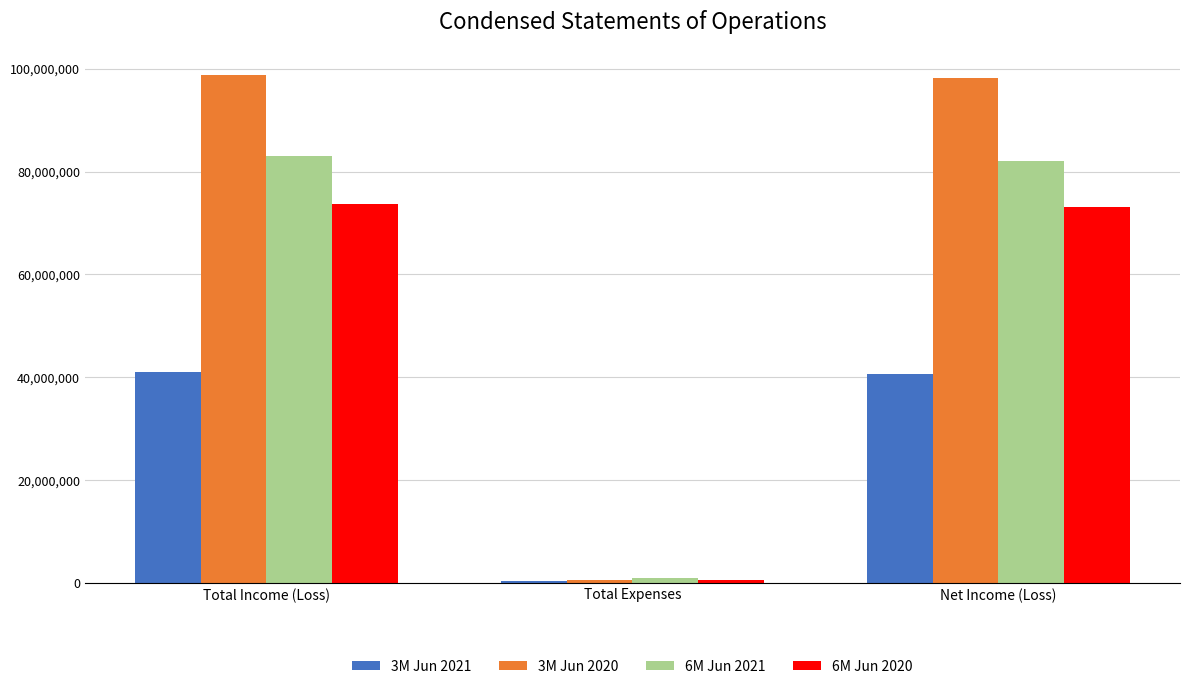

Reading left to right, transcribe all the data shown in this chart.

3M Jun 2021: Total Income (Loss)=41041839	Total Expenses=468943	Net Income (Loss)=40572896
3M Jun 2020: Total Income (Loss)=98787716	Total Expenses=511025	Net Income (Loss)=98276691
6M Jun 2021: Total Income (Loss)=82928211	Total Expenses=914920	Net Income (Loss)=82013291
6M Jun 2020: Total Income (Loss)=73773149	Total Expenses=616416	Net Income (Loss)=73156733